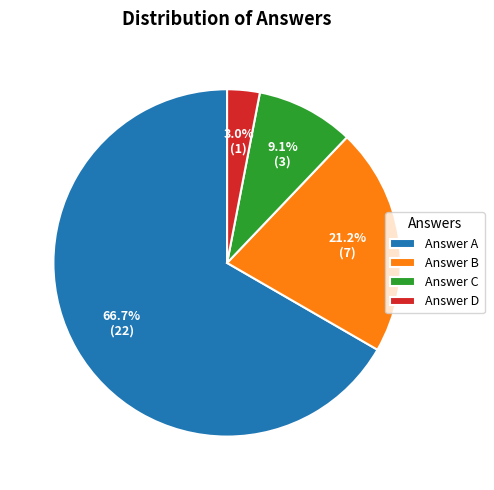

Combined, do Answer B and Answer D account for over 50%?

No